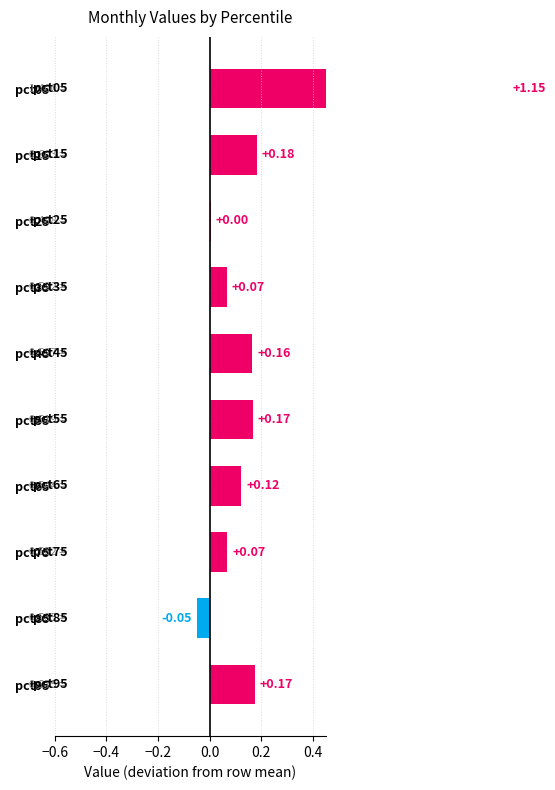

What is the average value?

0.2